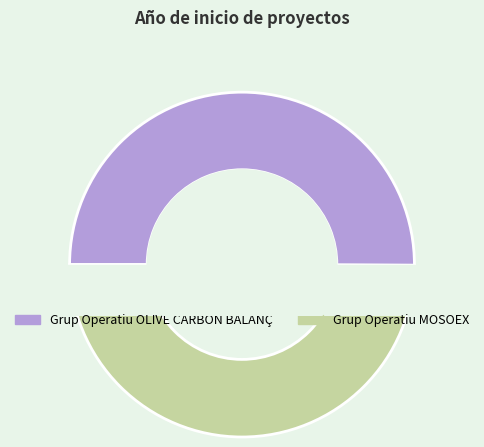

The Grup Operatiu OLIVE CARBON BALANÇ slice represents 50% of the pie. True or false?

True